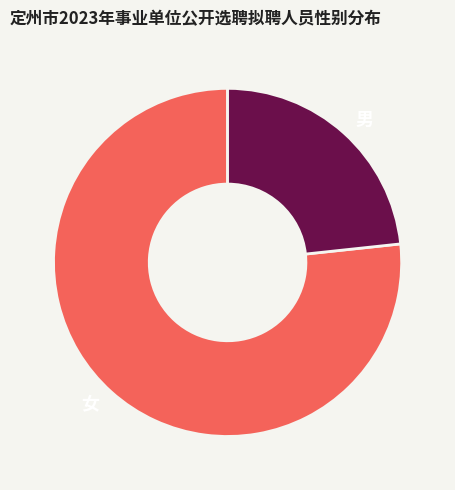

Count the number of slices in the pie.

2